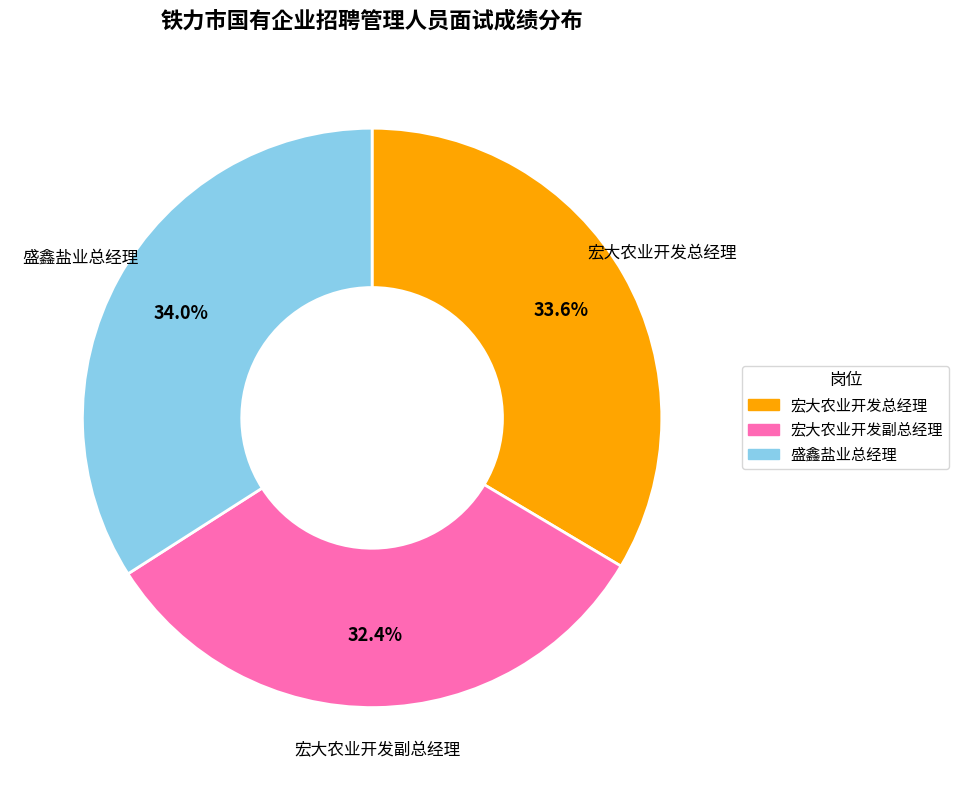

The 宏大农业开发总经理 slice represents 42% of the pie. True or false?

False